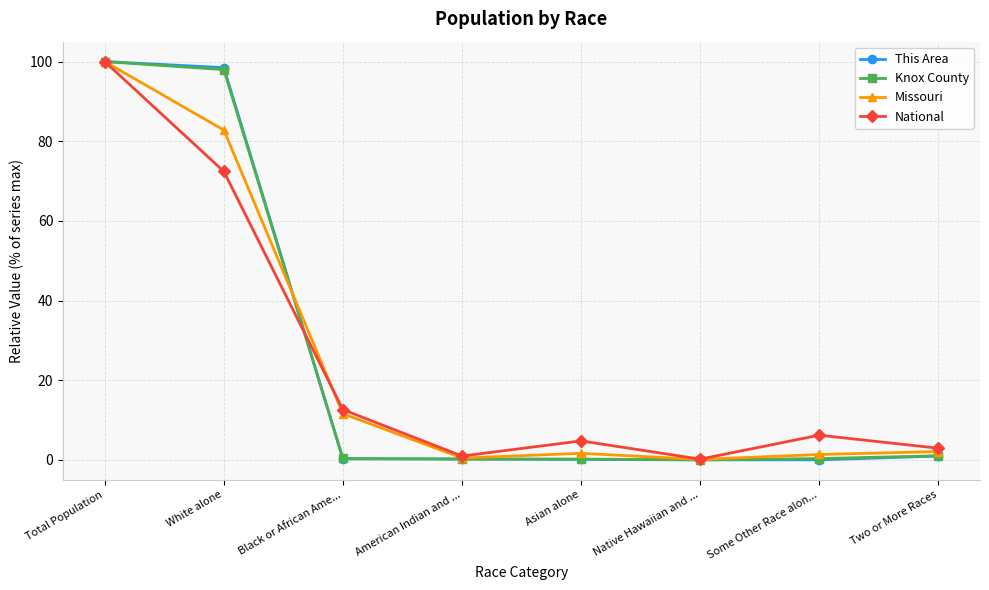

At which category is the sum across all series the highest?

Total Population